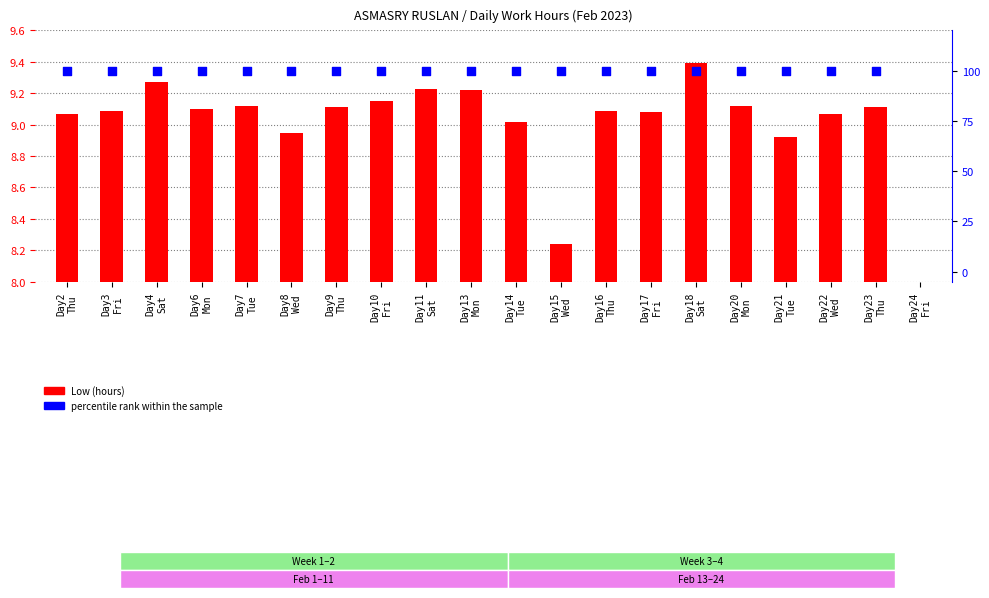

Which series reaches the minimum Y coordinate?

Low (hours)